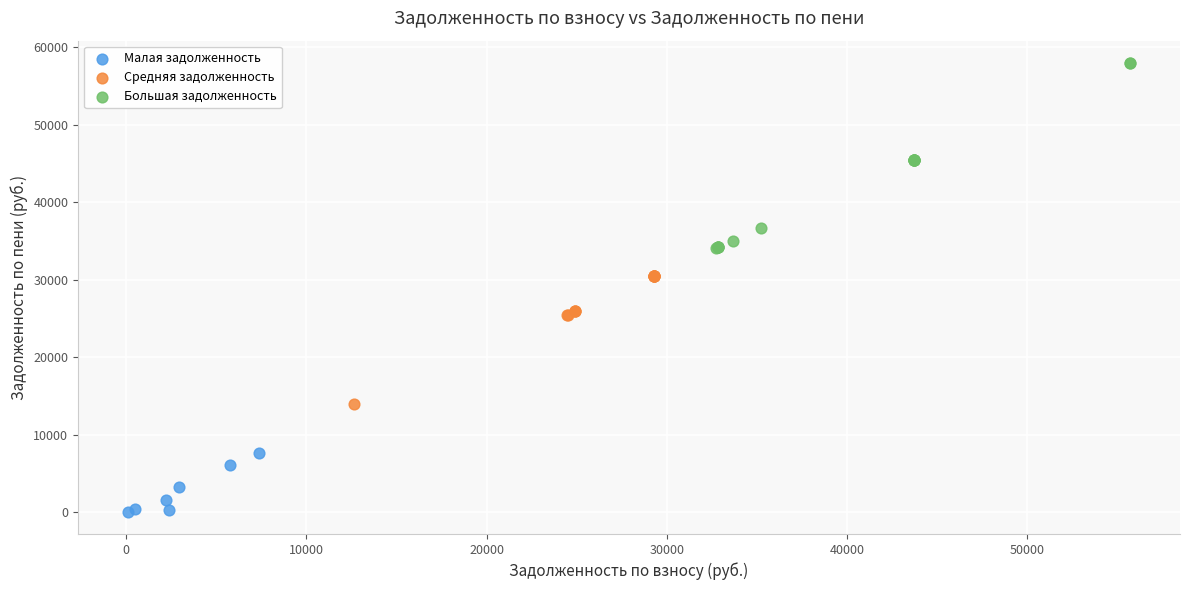

Which series reaches the minimum Y coordinate?

Малая задолженность